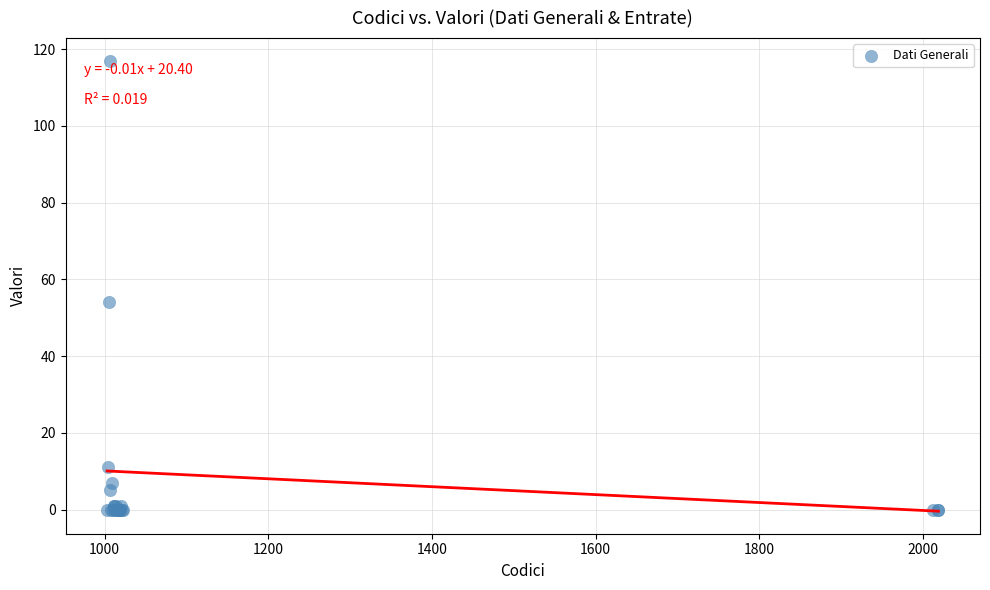

What Y value in the scatter plot is closest to 58?

54